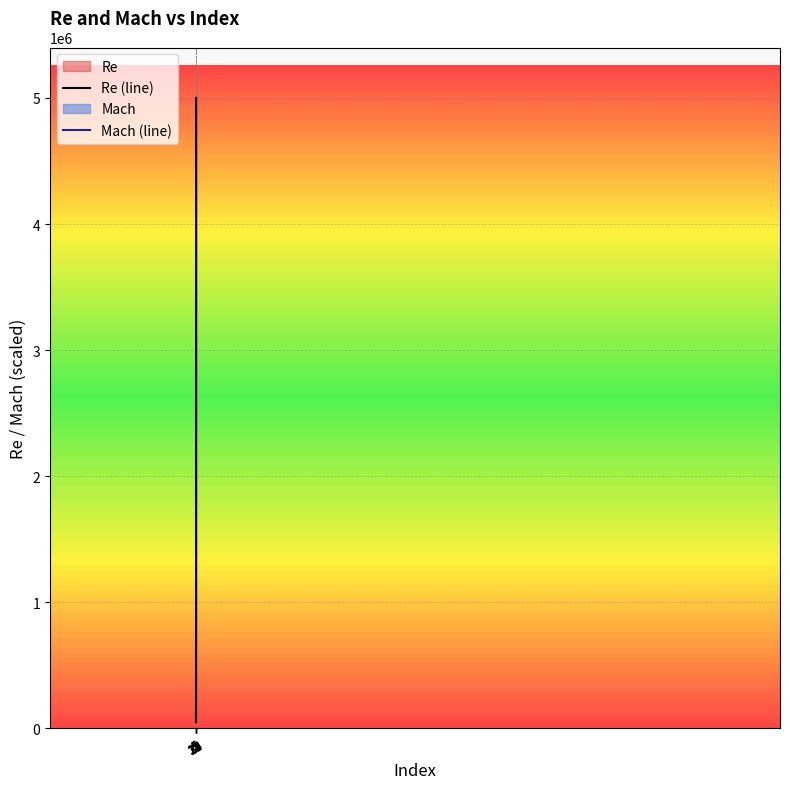

True or false: the data has more than 2 interior local peaks.

False